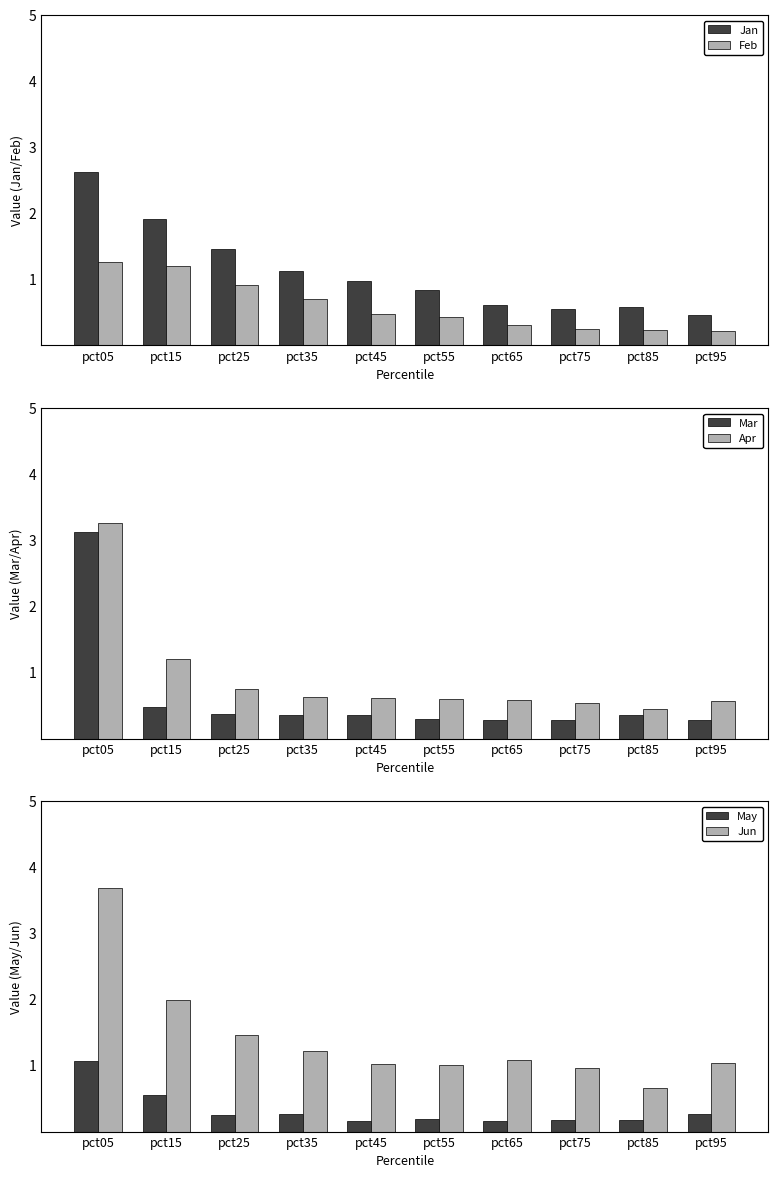

What are all the series names shown in the legend?

Jan, Feb, Mar, Apr, May, Jun